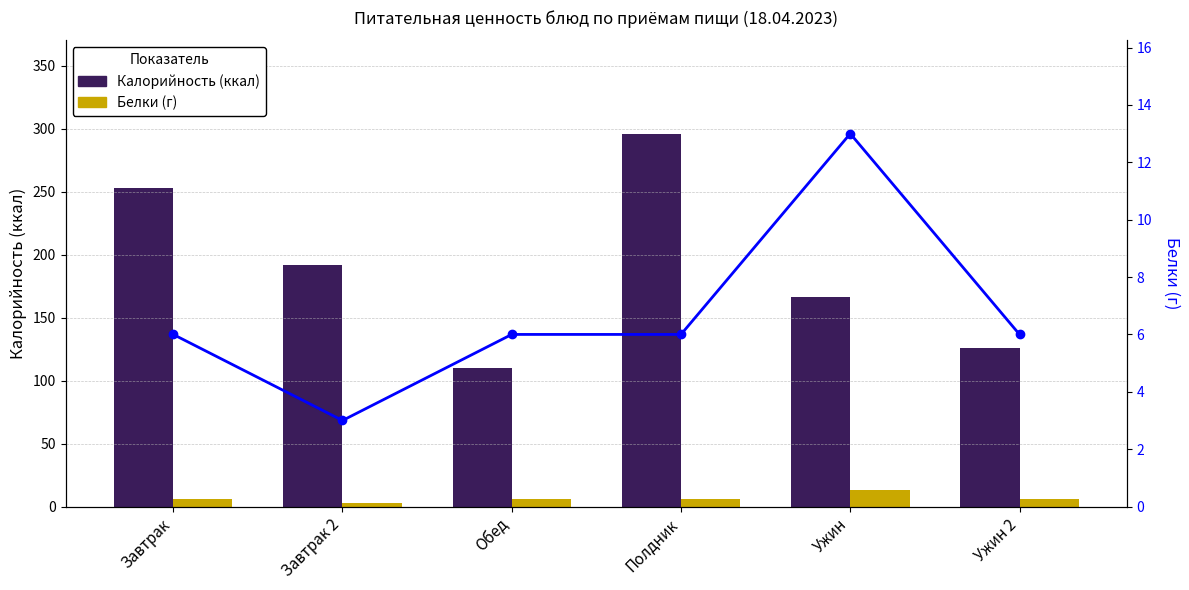

The Белки (г) линия series shows 2 at Завтрак. True or false?

False